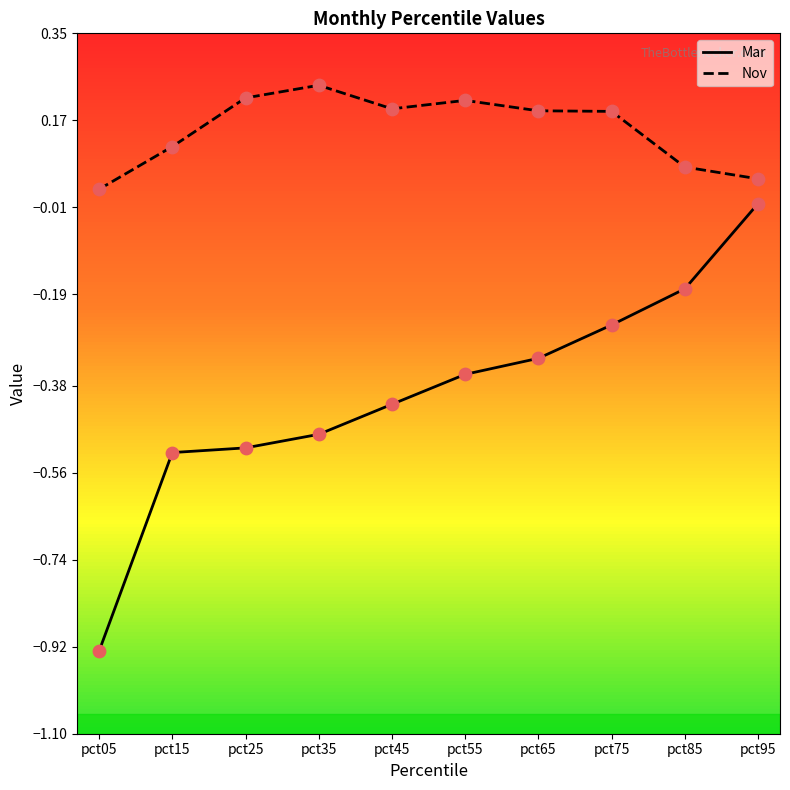

At how many categories does at least one series exceed 0?

10